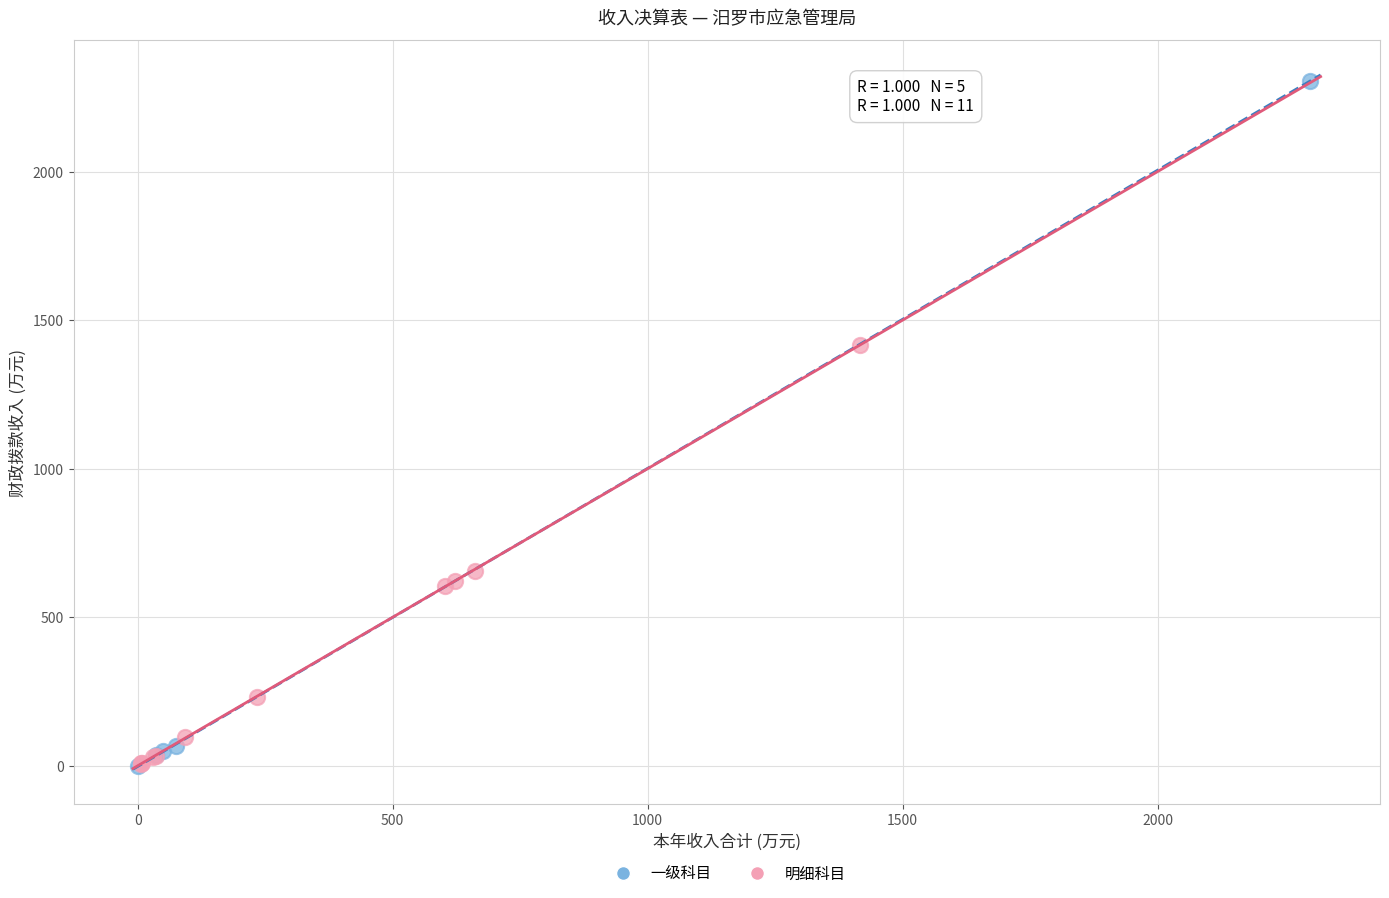

Which series contains the highest Y value?

一级科目